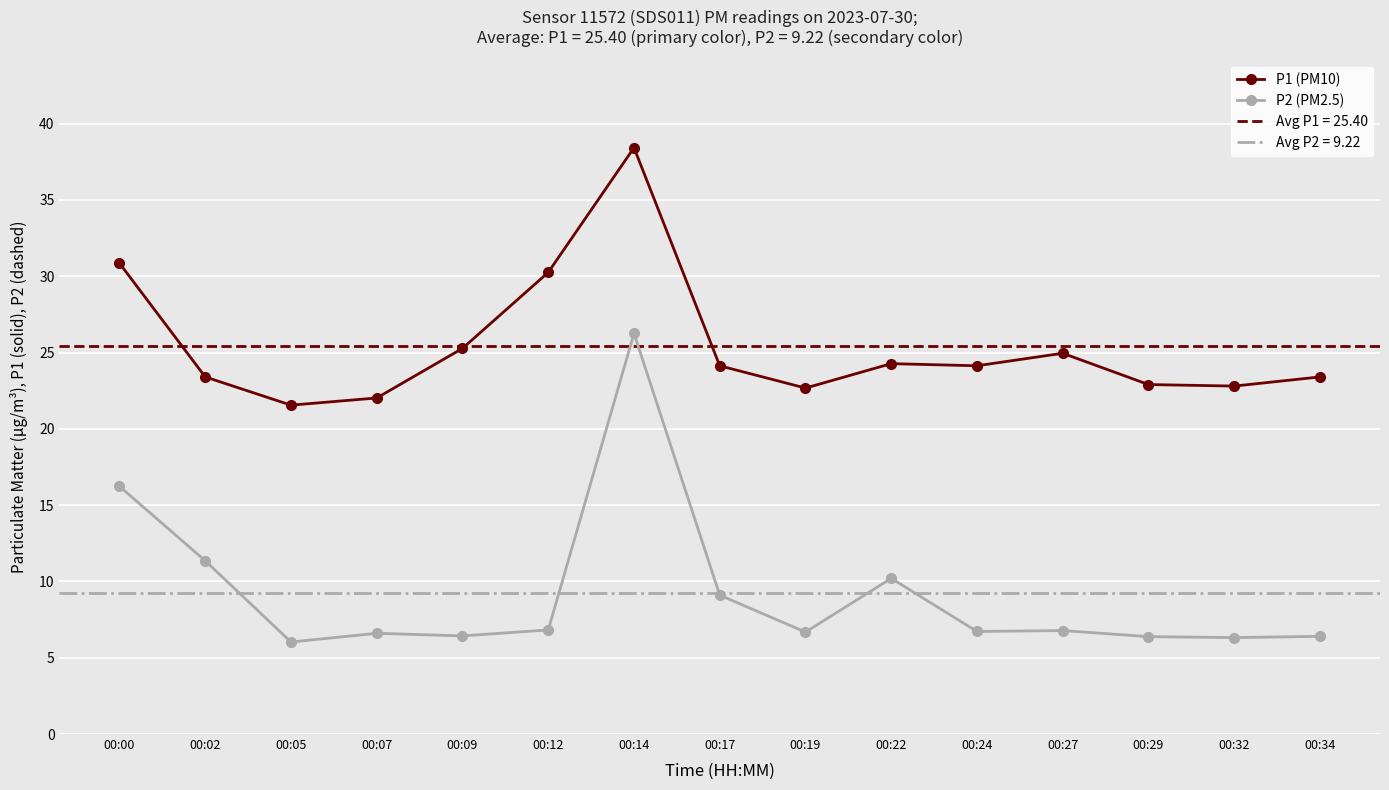

Is this an area chart (filled region under the line)?

No